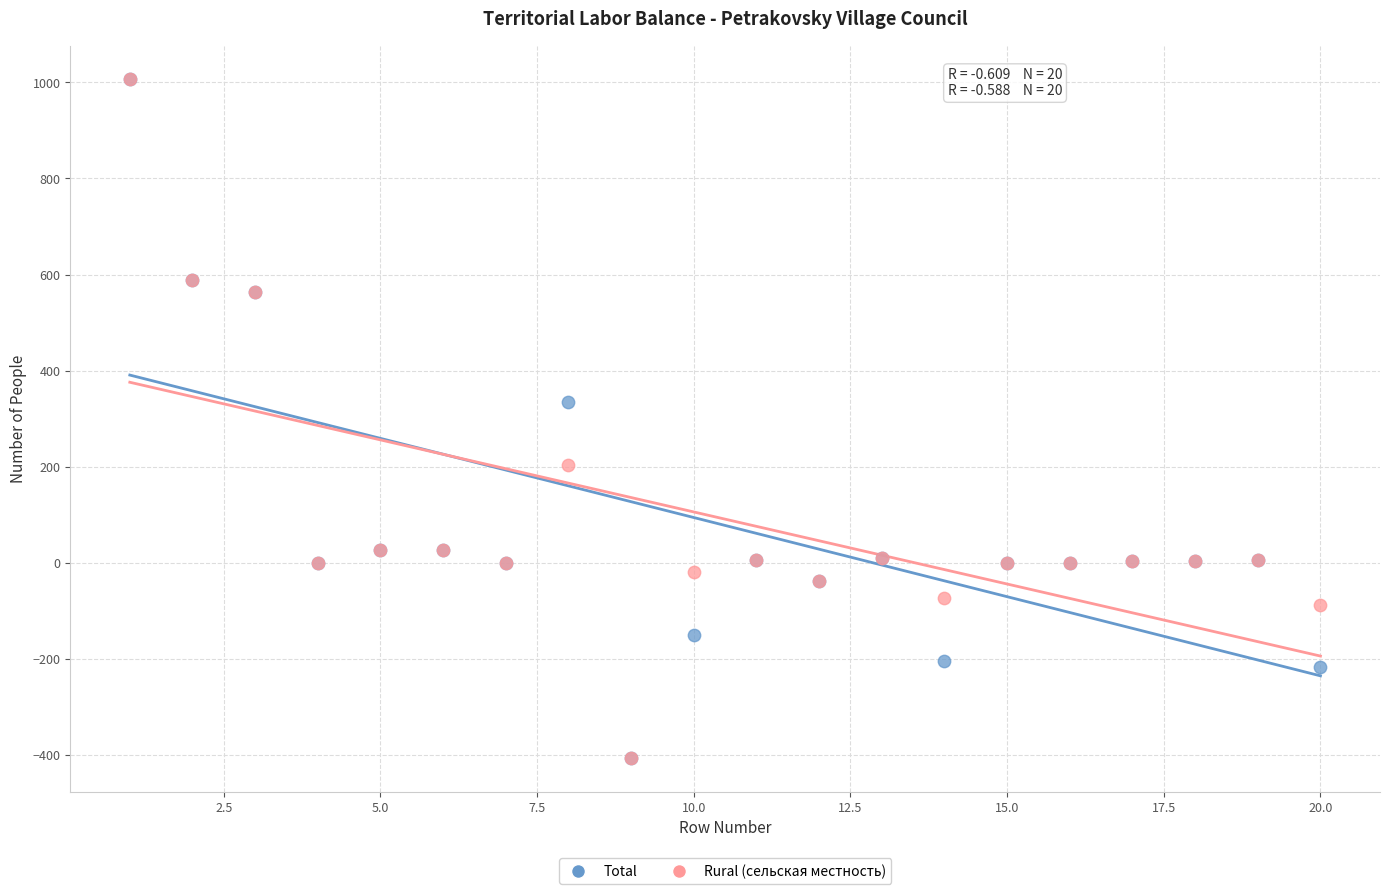

Across all series, what Y value is closest to 300?

334